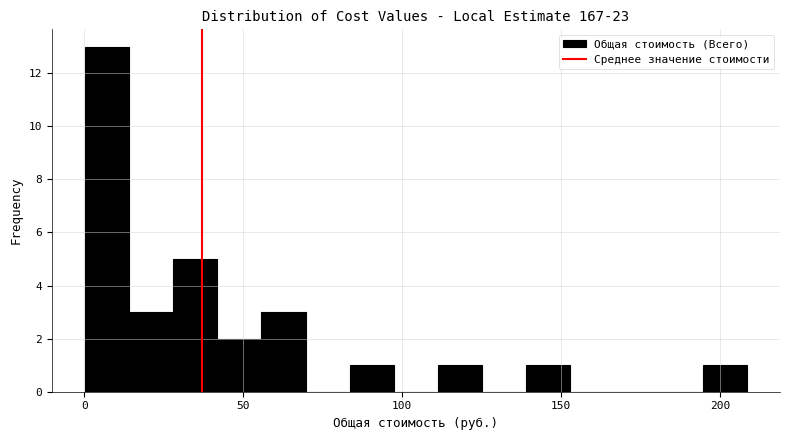

Around what value on the x-axis is the tallest bar? Give the approximate position of its centre, as read against the axis.

5